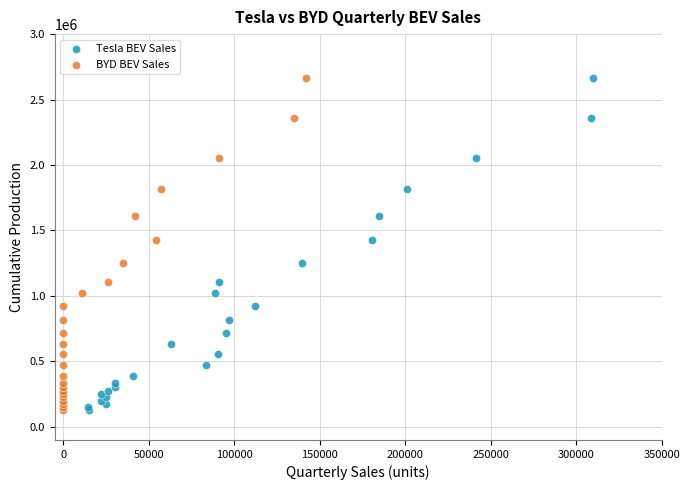

What are all the series names shown in the legend?

Tesla BEV Sales, BYD BEV Sales